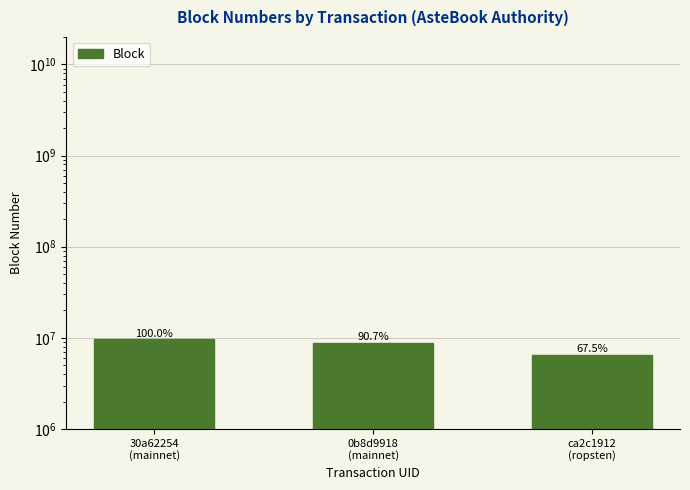

List the labels in order of value, smallest first.

ca2c1912
(ropsten), 0b8d9918
(mainnet), 30a62254
(mainnet)